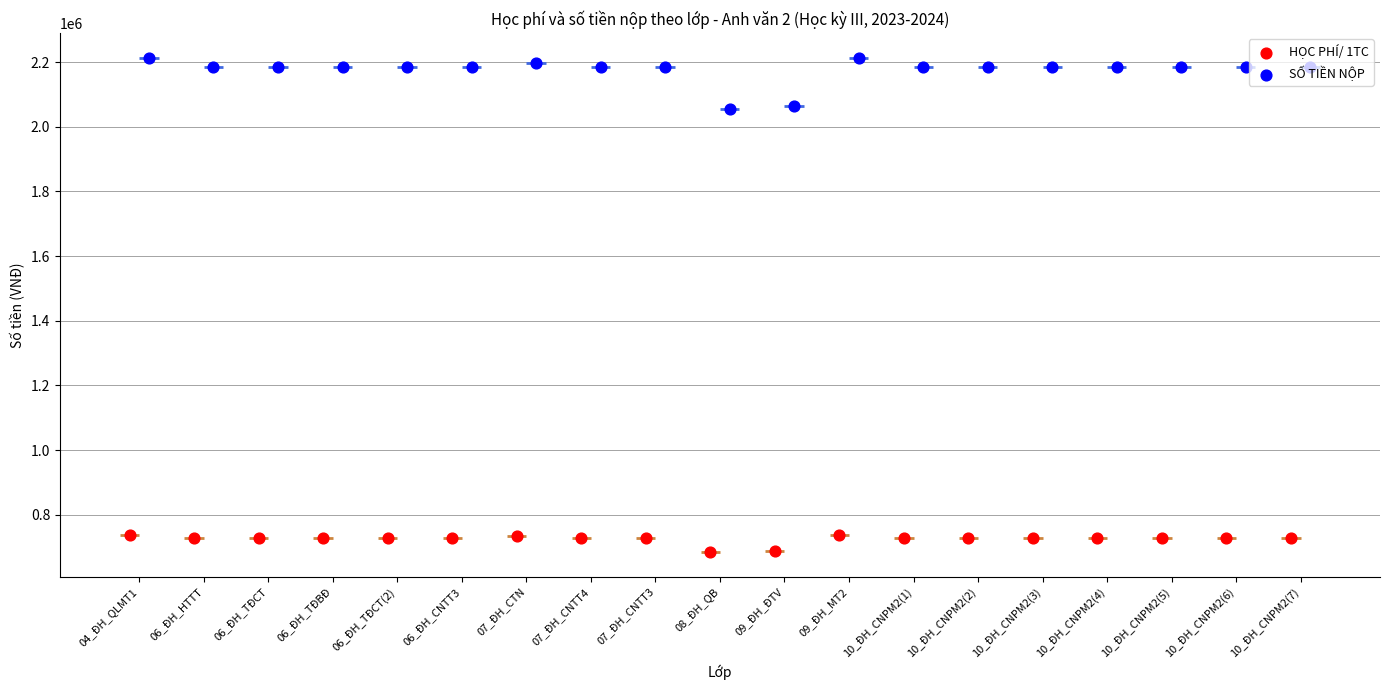

Which series has the largest Y range (max minus min)?

SỐ TIỀN NỘP